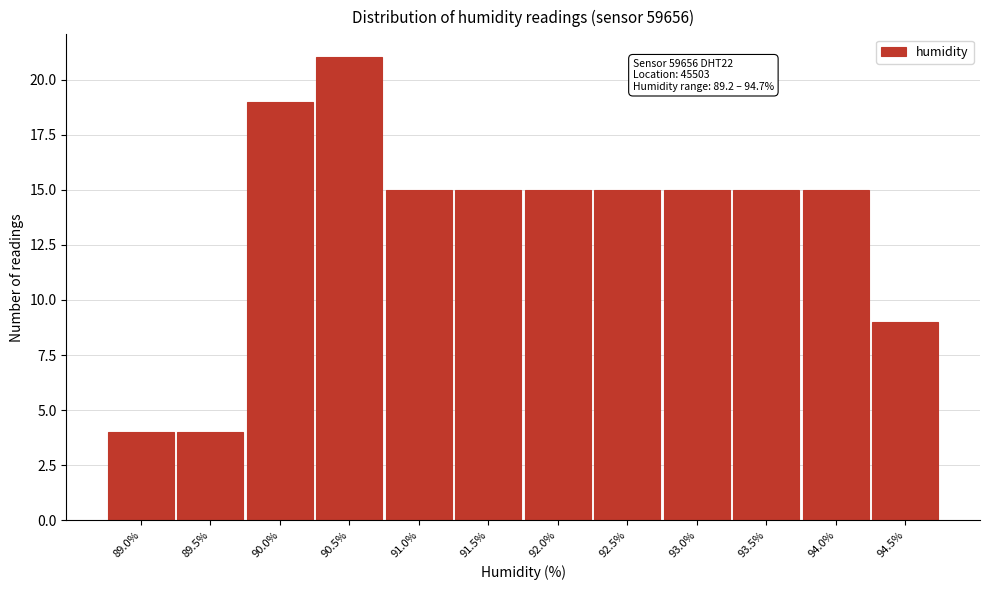

Reading right to left, list all the values displayed in this chart.

9	15	15	15	15	15	15	15	21	19	4	4